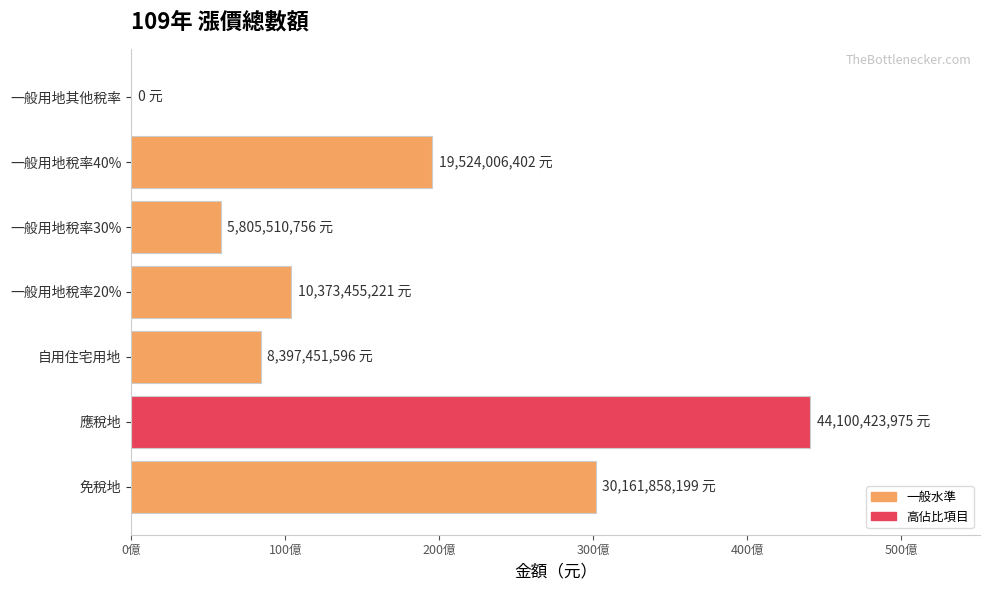

How many values exceed 10373455221?

3